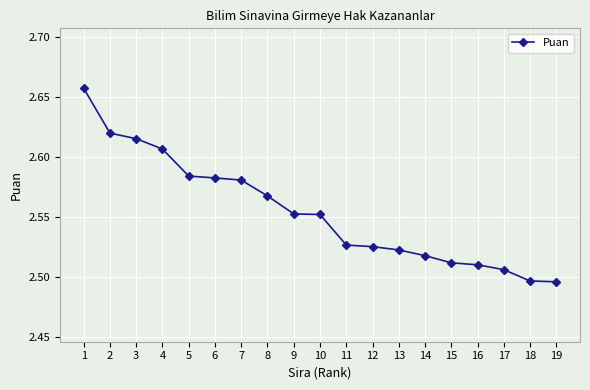

How many series are shown in this chart?

1